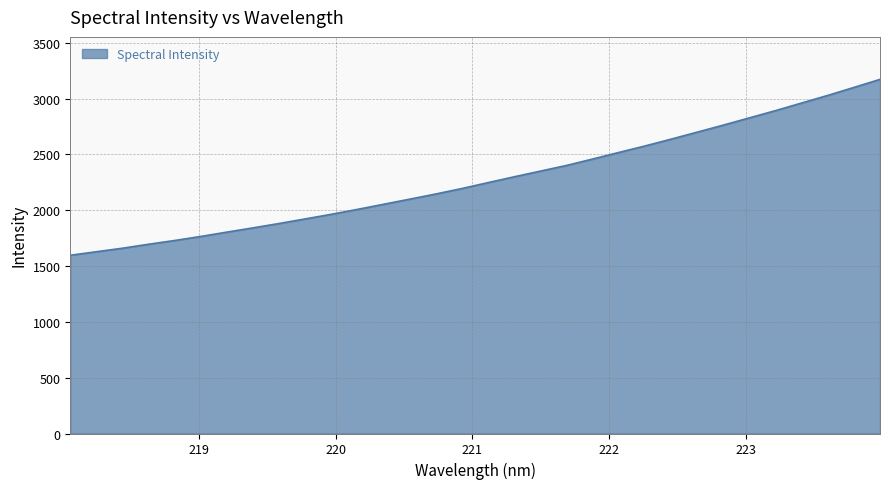

Does the chart have visible grid lines?

Yes